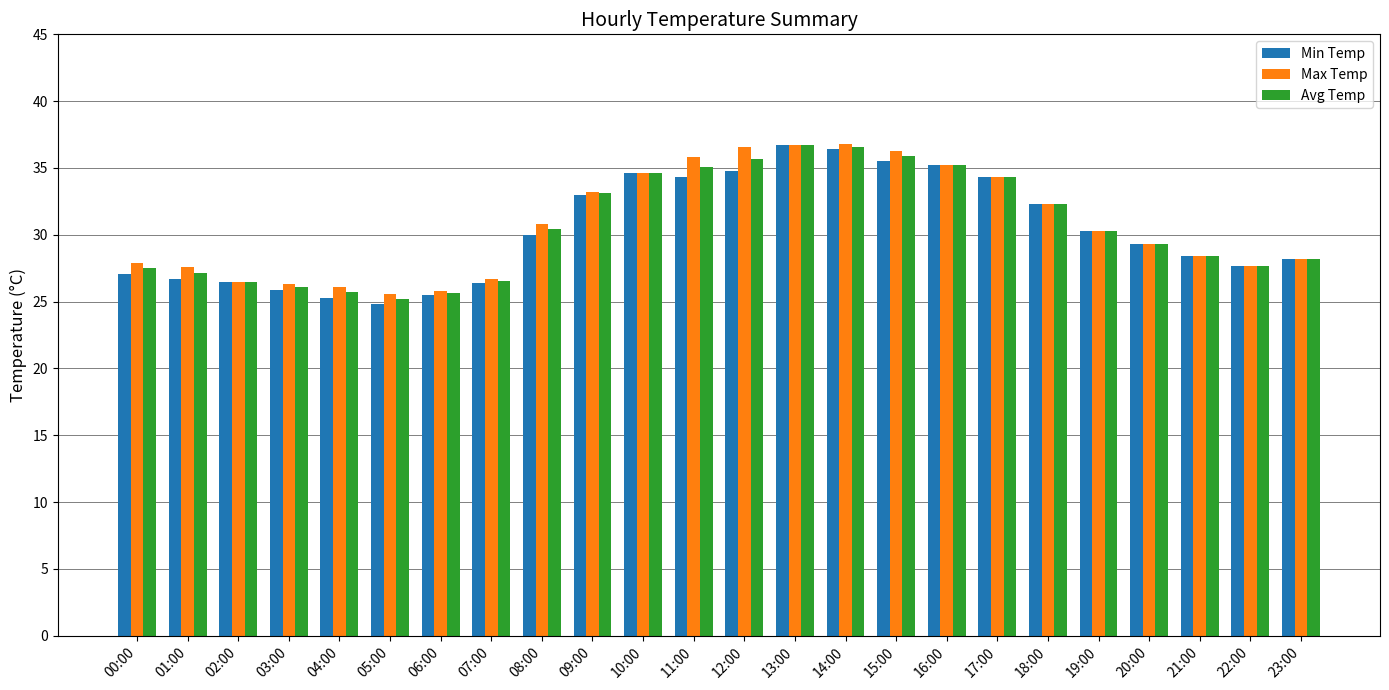

What is the label of the 17th bar from the left?

16:00